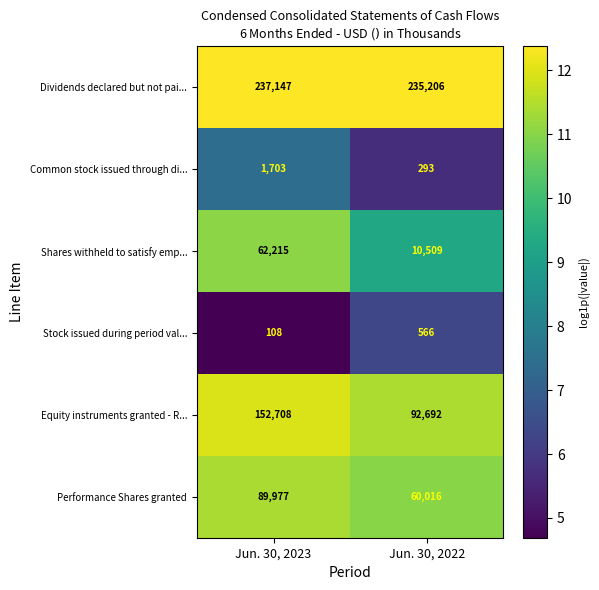

What is the total value across all series at Jun. 30, 2023?

543858